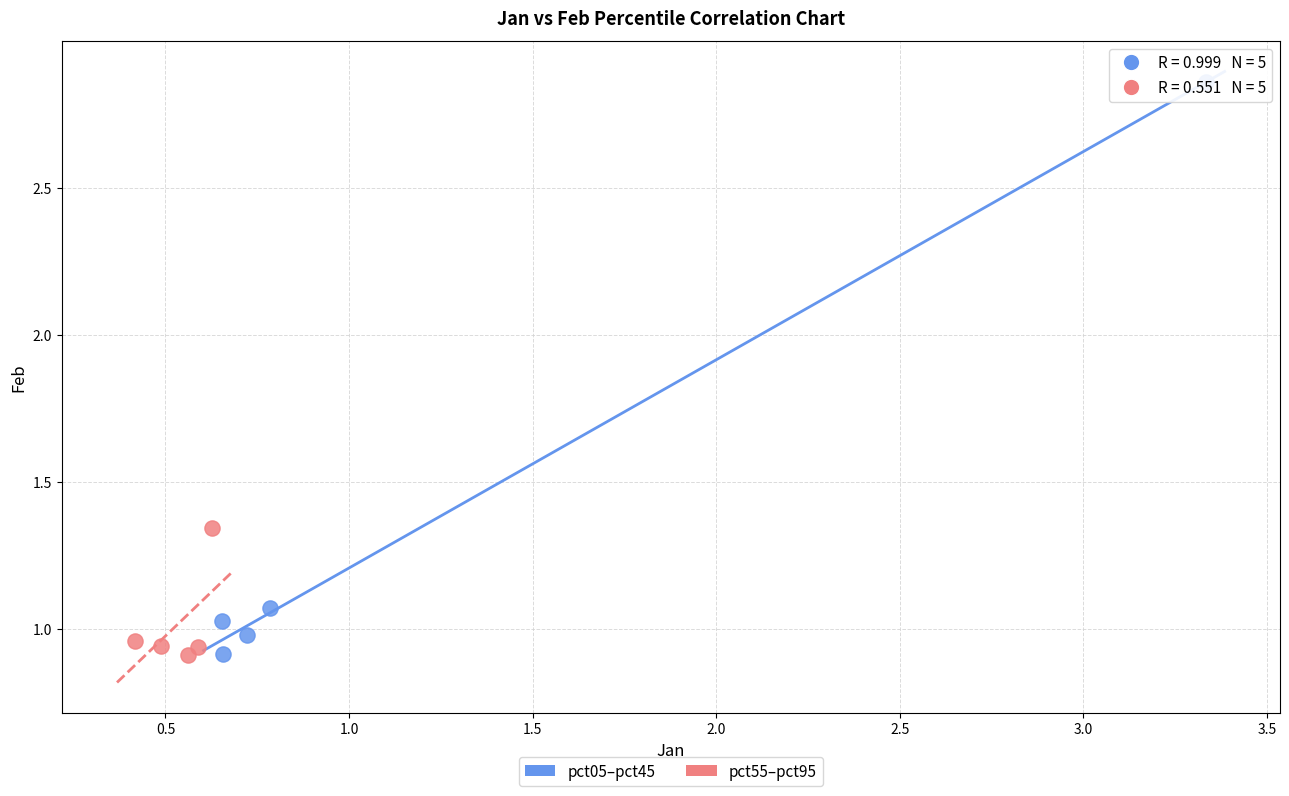

Which series reaches the maximum Y coordinate?

pct05–pct45